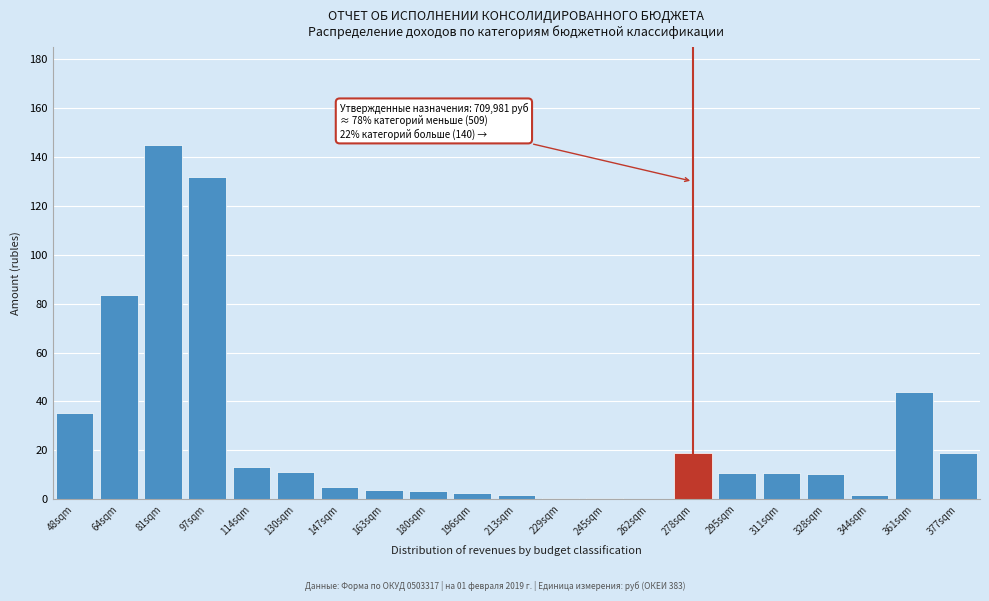

At which label is the value closest to 72?

64sqm